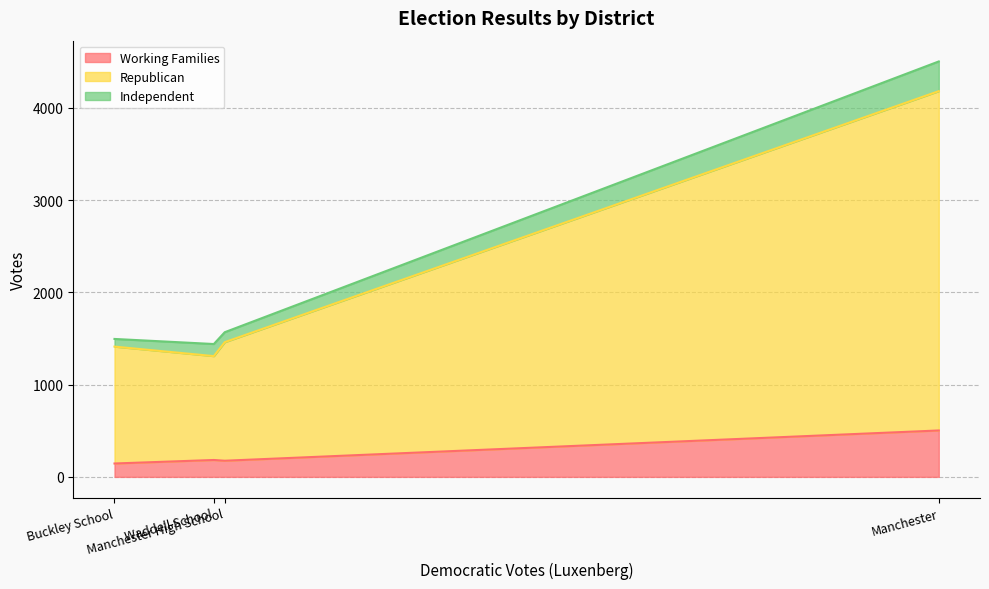

What value does the Independent series have at Manchester?

322